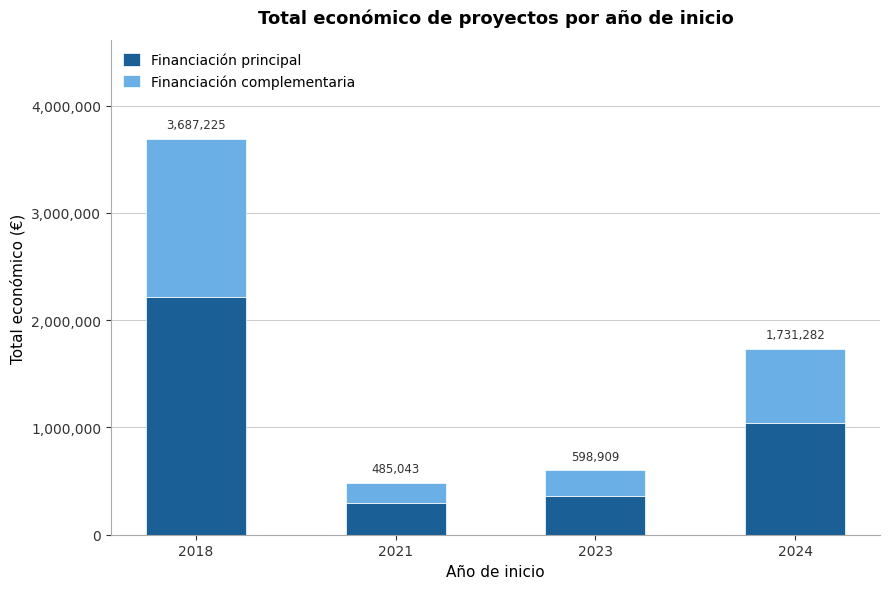

What is the value of the Financiación principal bar at the 3rd from the left?

359345.4